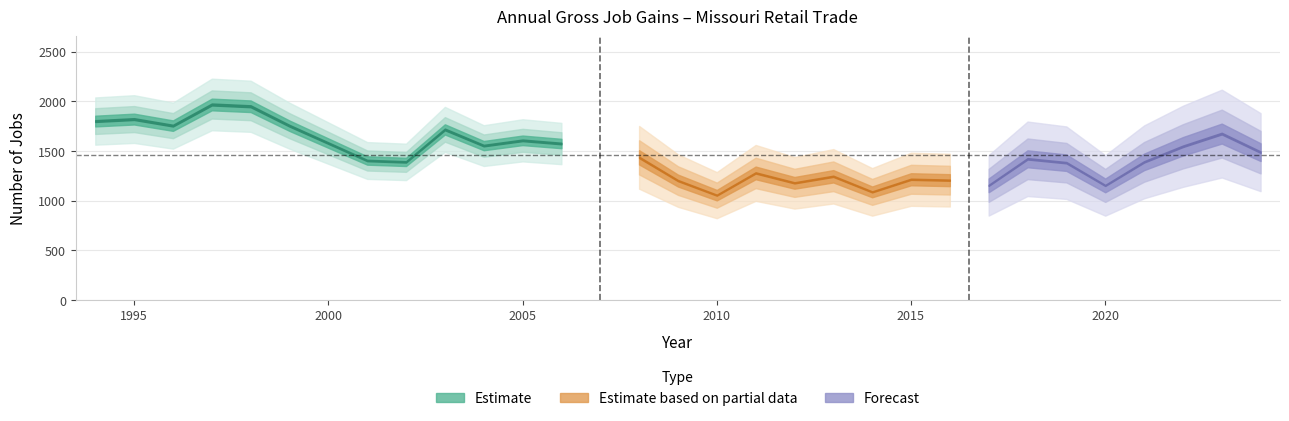

Is it true that Gross job gains equals 343 at 2006?

False